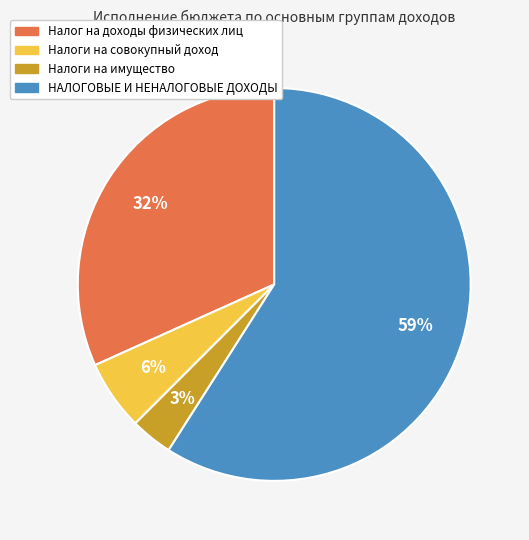

Approximately how many times larger is the value at Налоги на совокупный доход compared to Налог на доходы физических лиц?

0.2